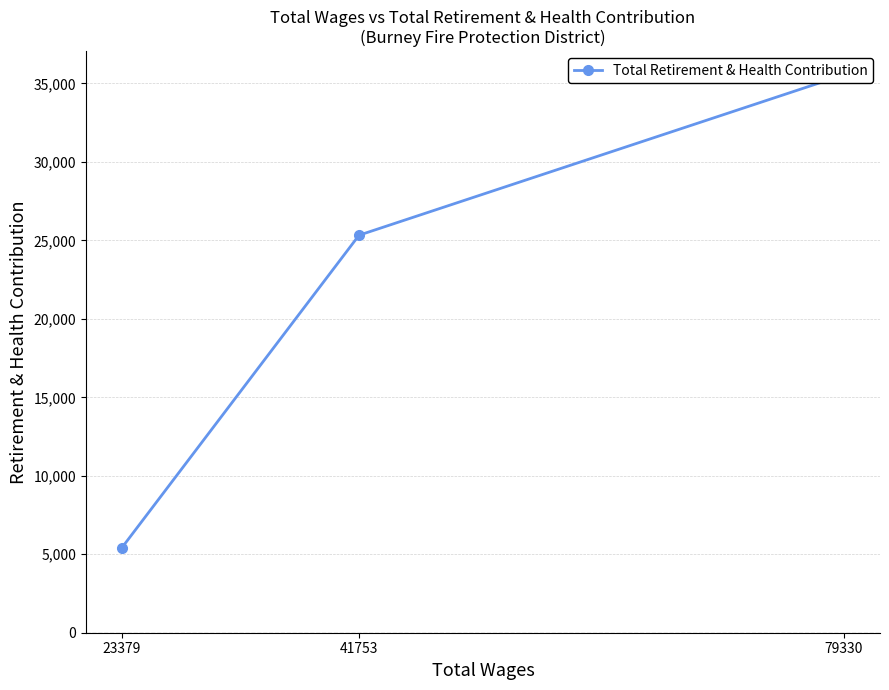

What is the difference between the second highest and minimum values?

19906